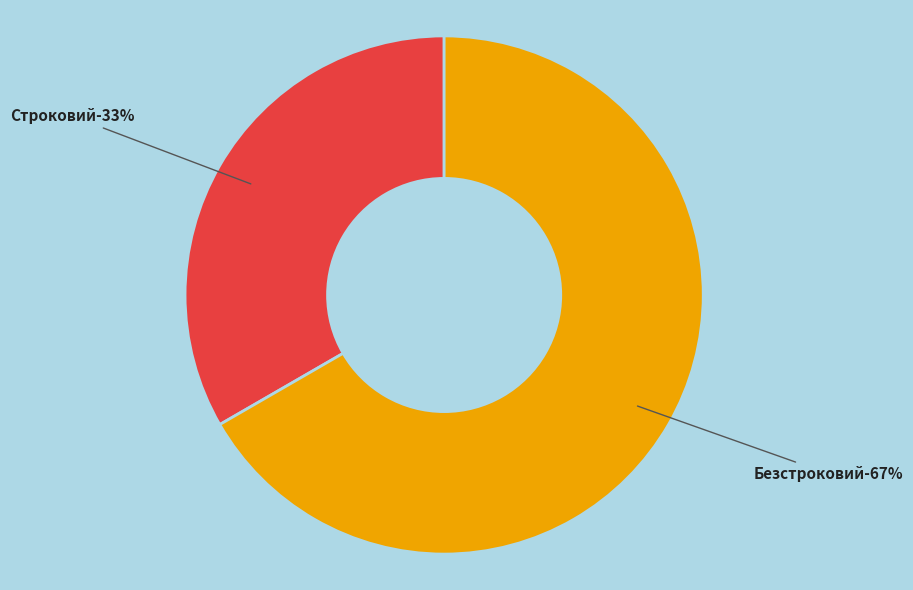

How many slices are in this pie chart?

2